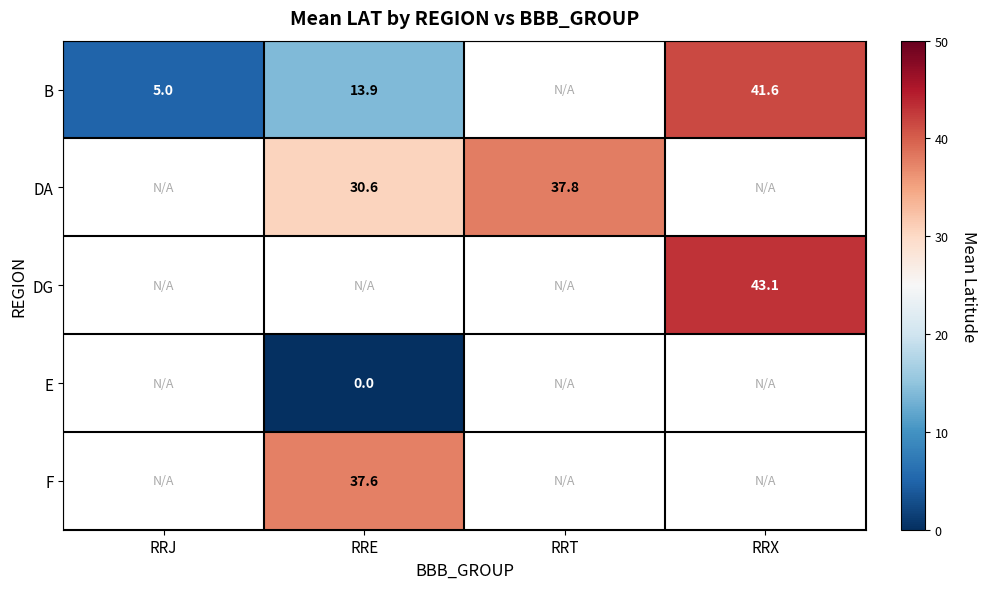

Is it true that DG equals 18.9 at RRX?

False